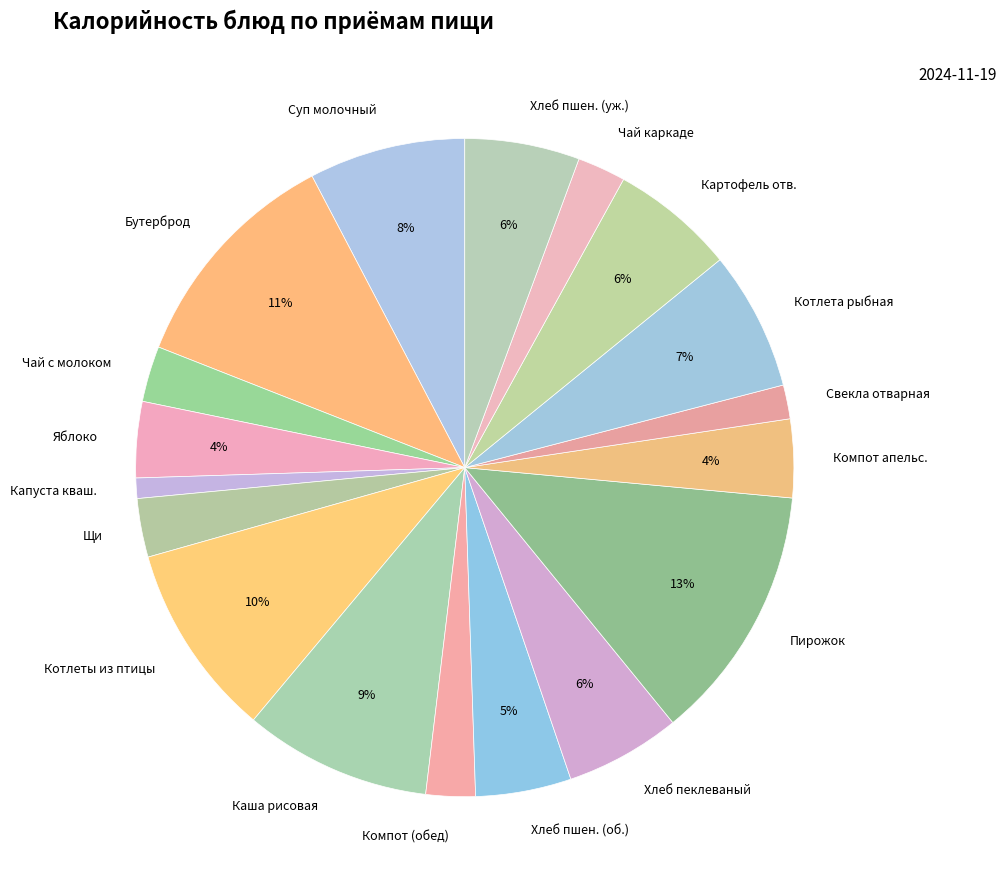

Which has a higher value, Свекла отварная or Пирожок?

Пирожок